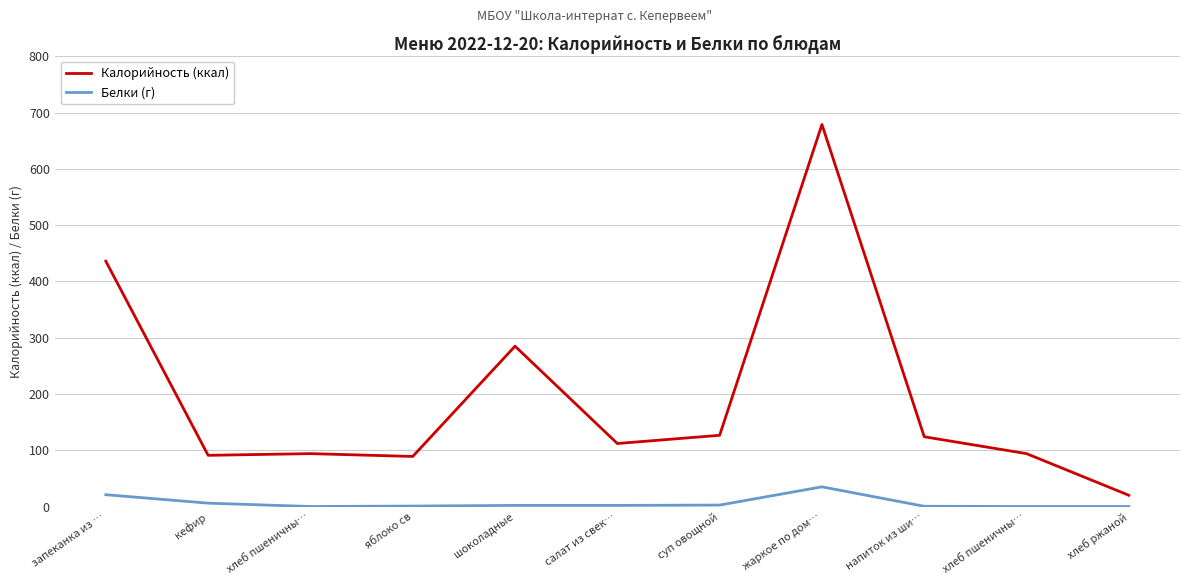

What is the label of the 4th point from the right?

жаркое по дом…